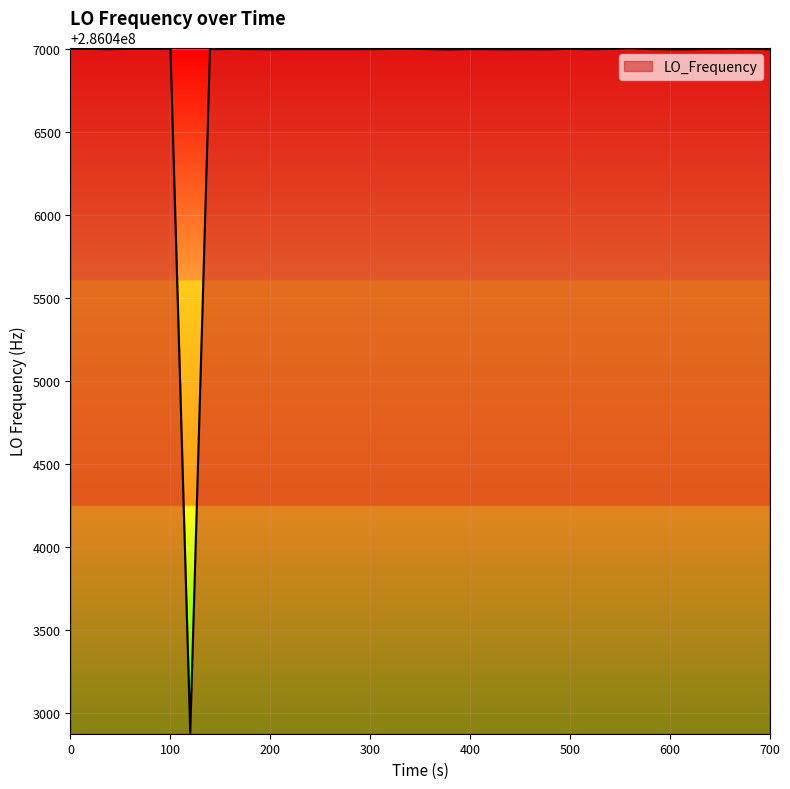

How many lines are shown in the chart?

1